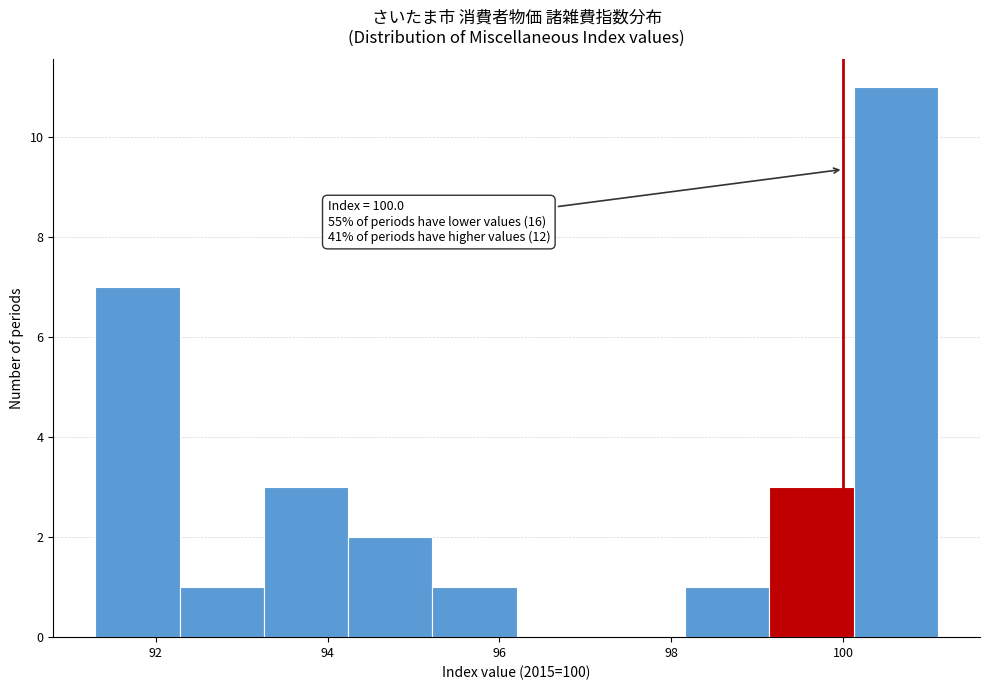

Over which range of the x-axis is the bar tallest?

100.12 to 101.10